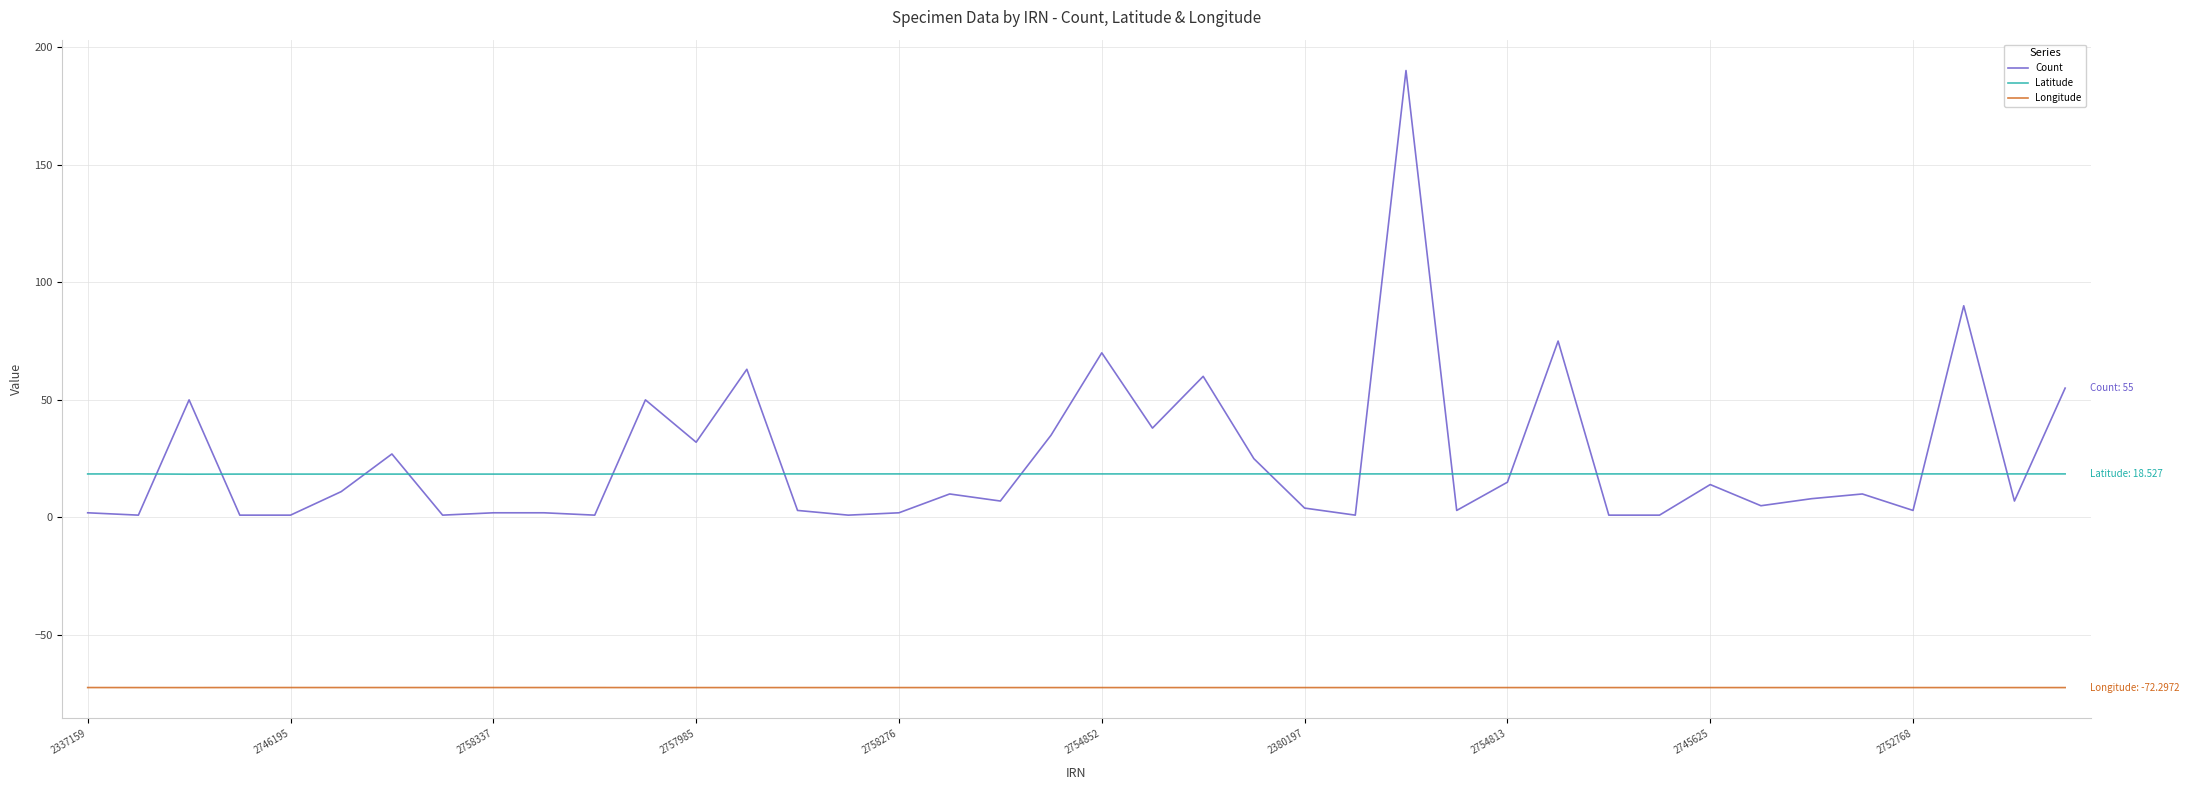

What is the maximum value shown in the chart?

190.0